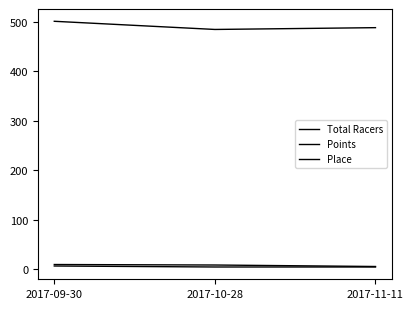

Reading left to right, what are all the values shown in this chart?

Total Racers: 10.0	9.0	6.0
Points: 500.9	484.5	488.1
Place: 7.0	5.0	5.0